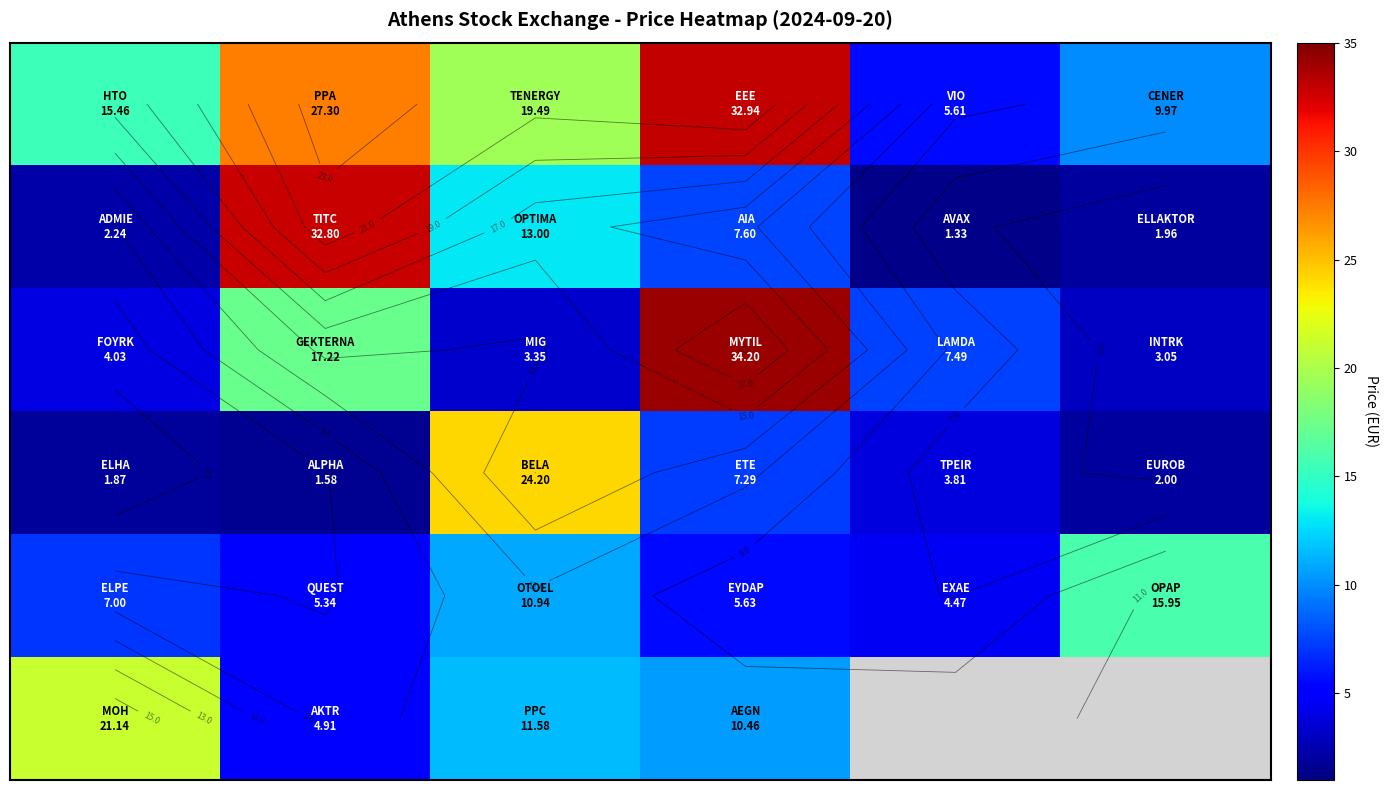

At which category is the sum across all series the highest?

3